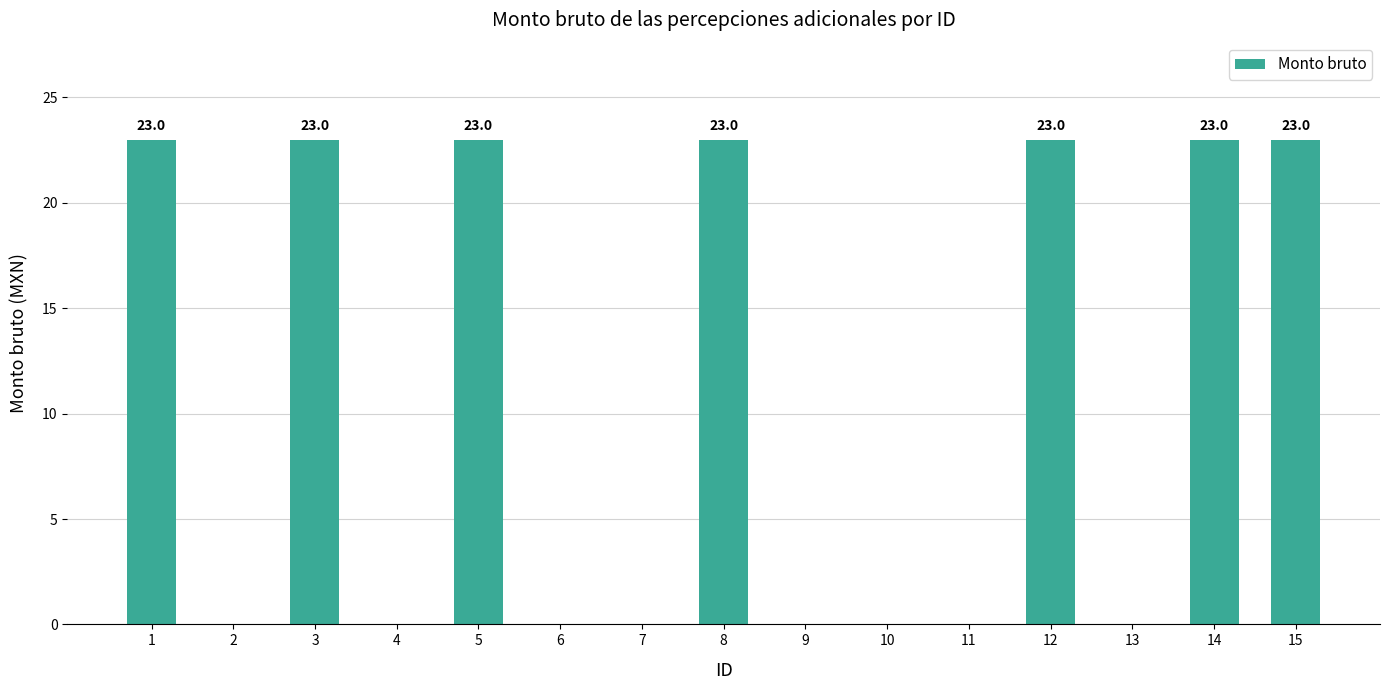

What is the greatest value displayed?

23